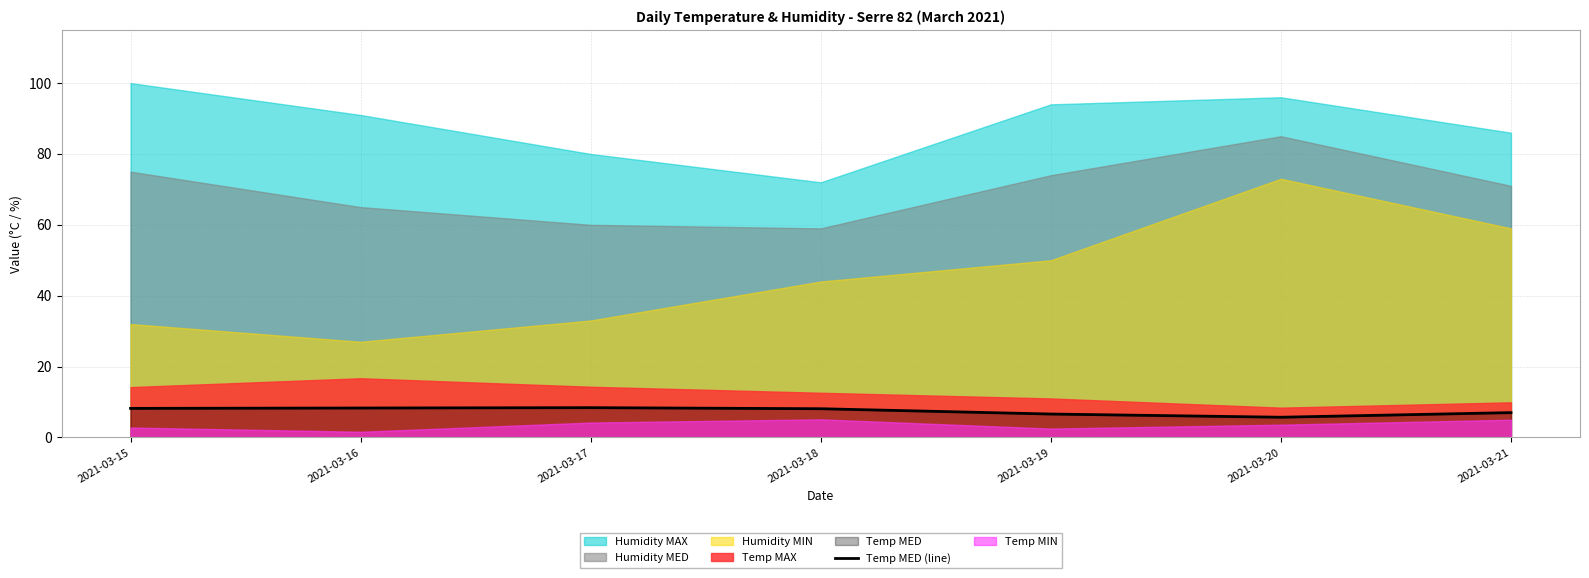

How many lines are shown in the chart?

1